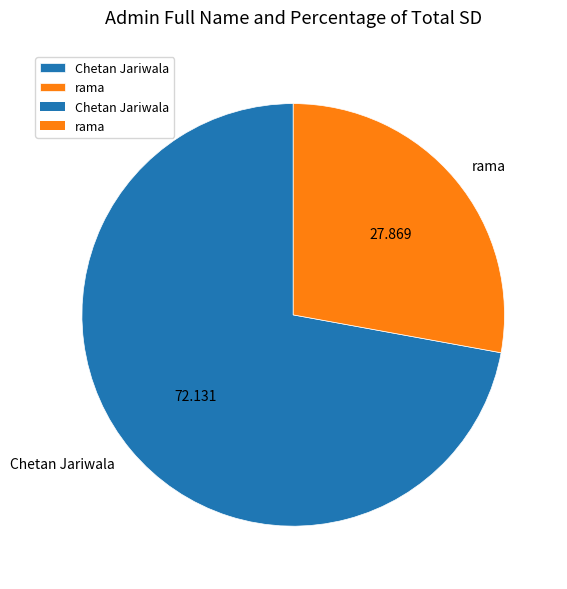

How many segments does this pie chart have?

2